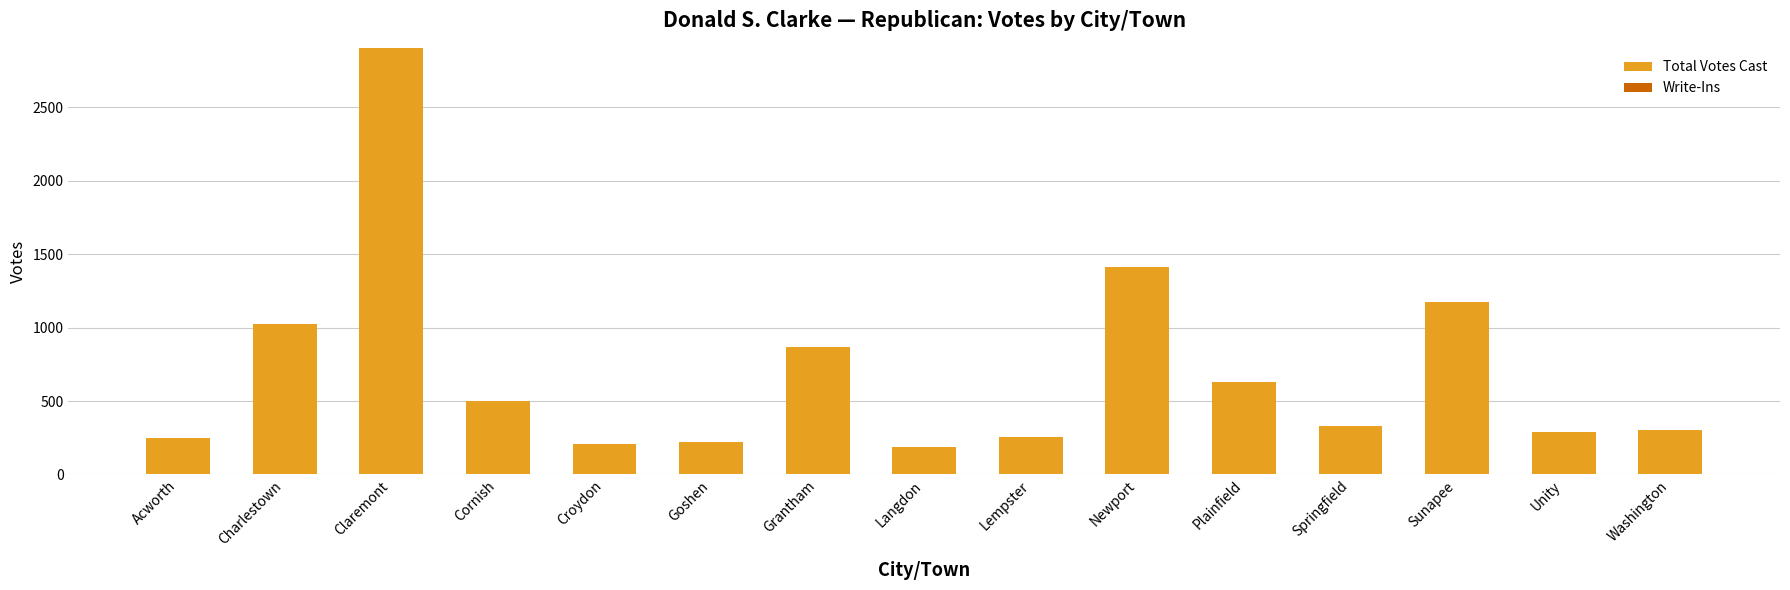

What position from the left is Springfield?

12